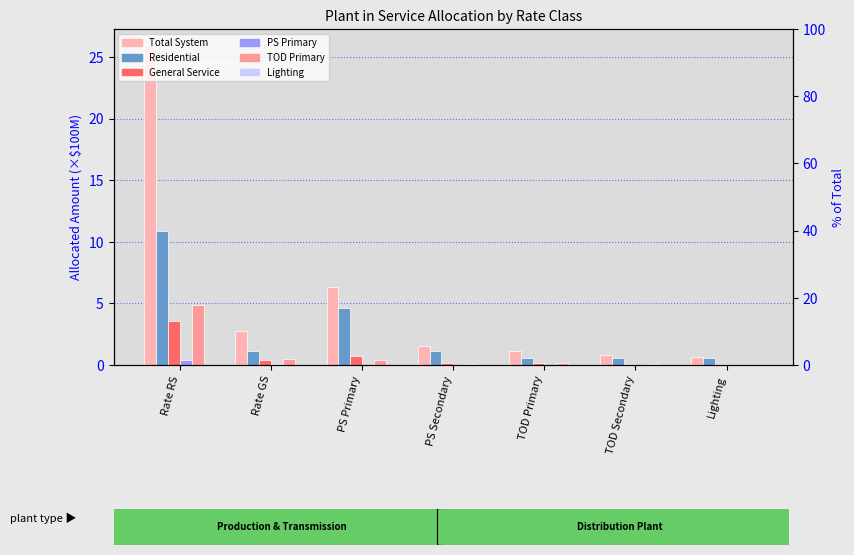

What is the total value across all series at Lighting?

1.3